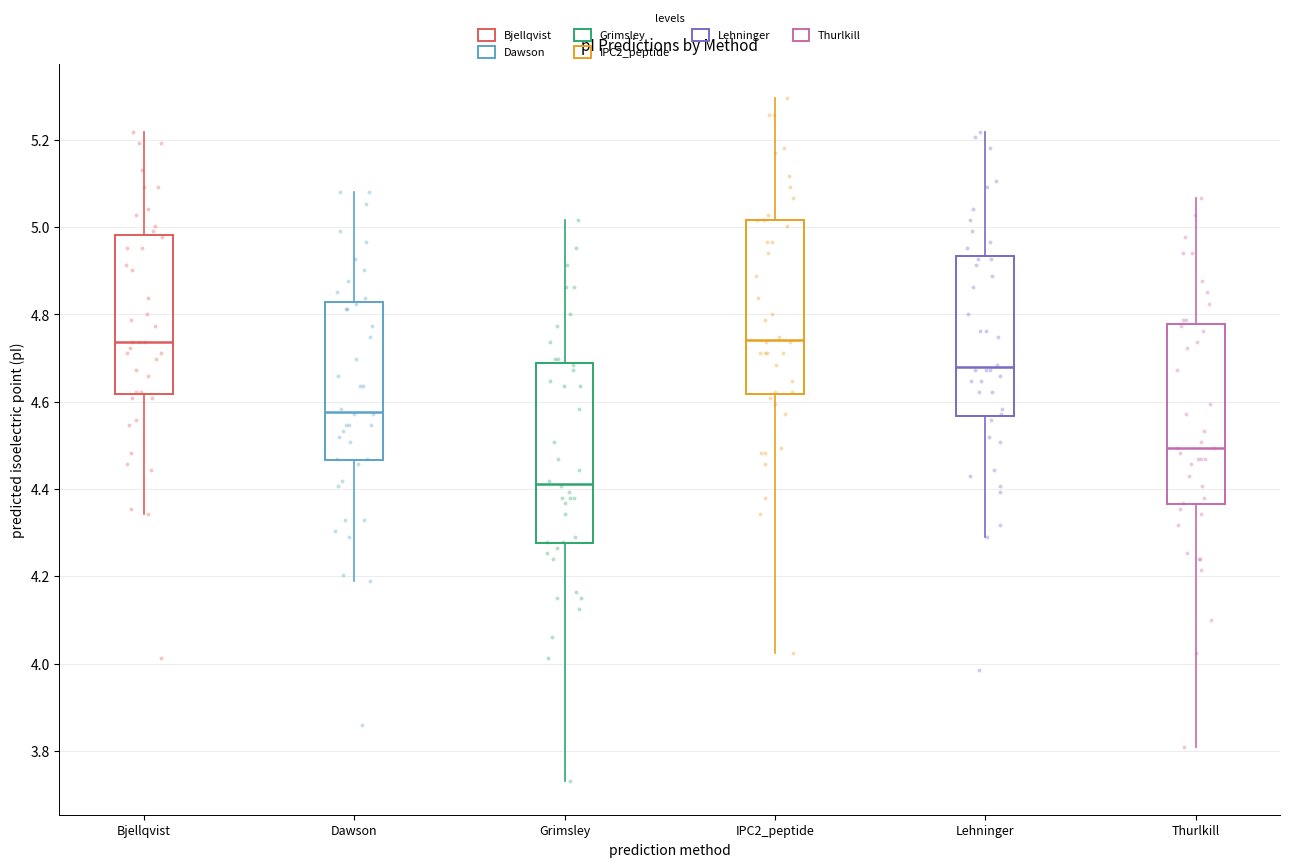

Where is the upper edge of the box for IPC2_peptide on the y-axis? The values are not printed on the chart, so give them approximately, as read against the axis.

5.02